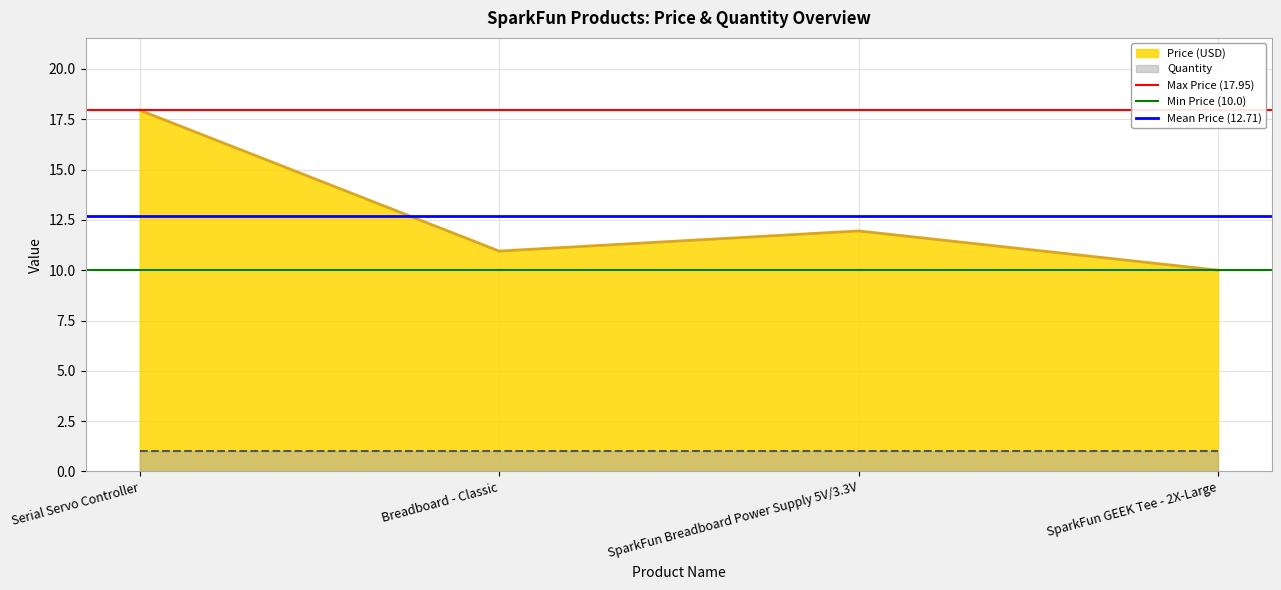

How many interior local valleys does the Price (USD) series have?

1